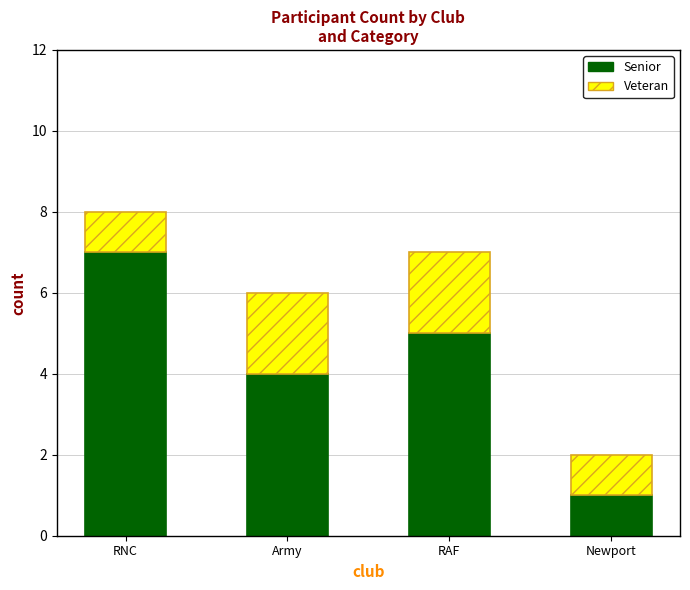

List the labels in order of Senior value, smallest first.

Newport, Army, RAF, RNC